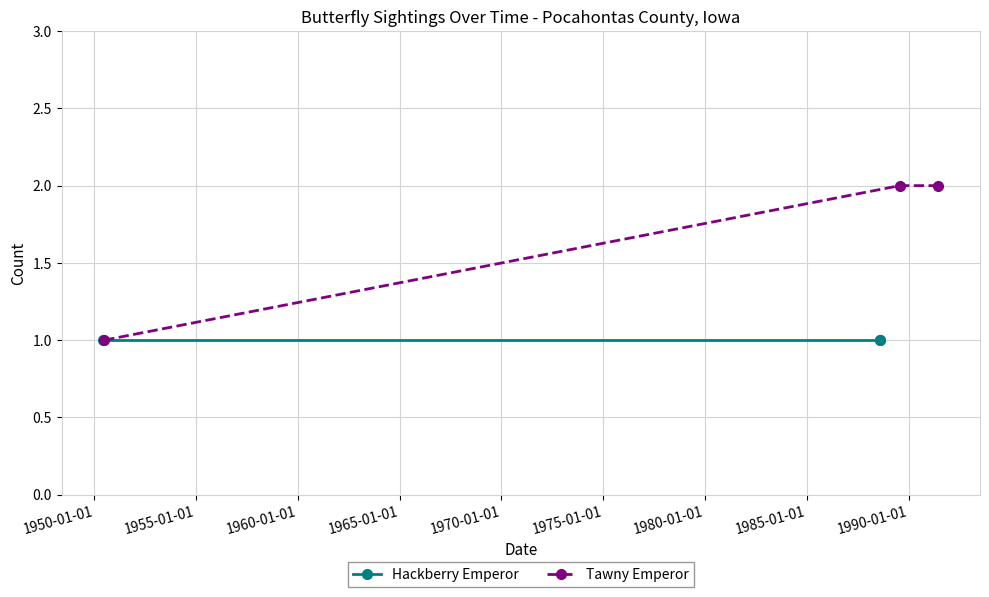

How many lines are shown in the chart?

2